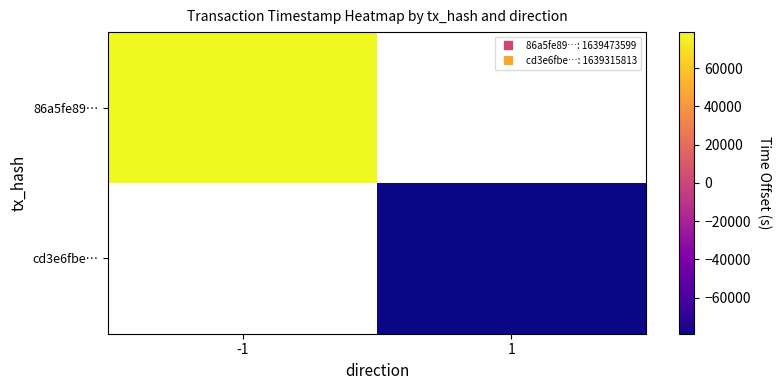

Rank the series at -1 from highest to lowest value.

86a5fe89…, cd3e6fbe…